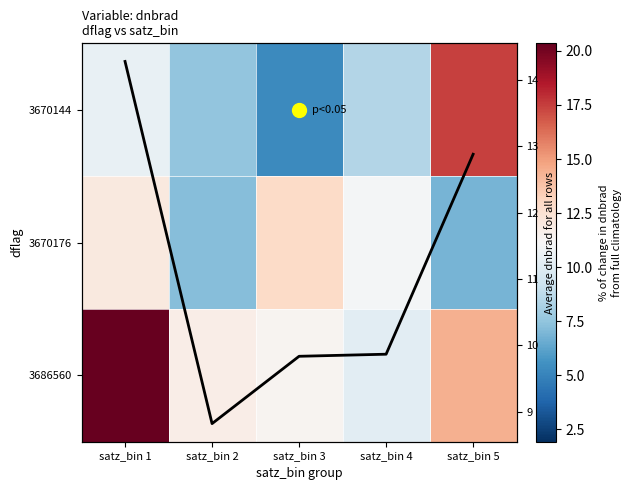

What is the greatest value displayed?

20.4